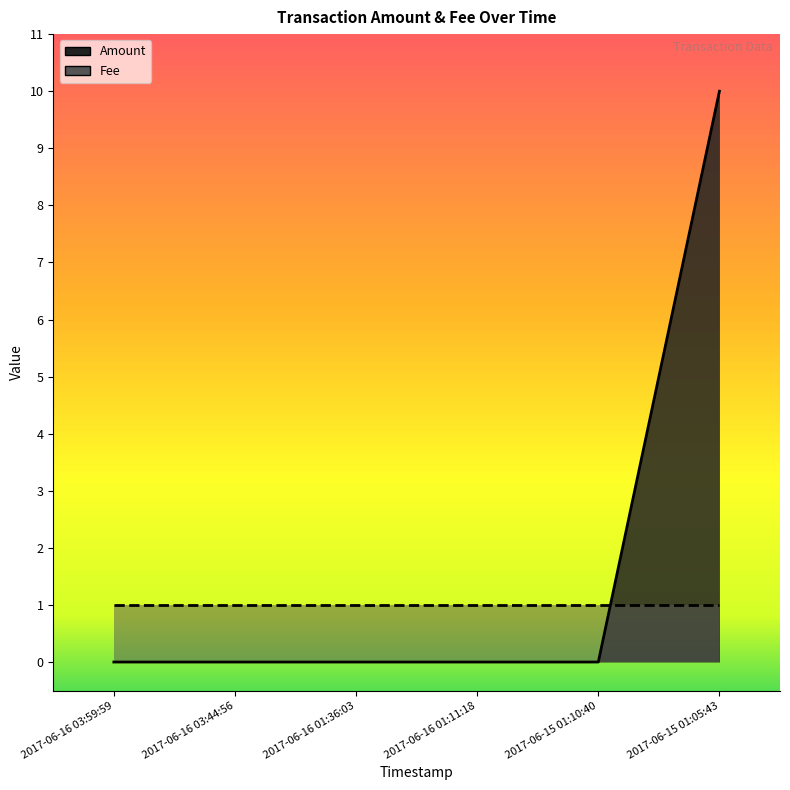

The chart shows a value of 6 at 2017-06-16 03:59:59. True or false?

False